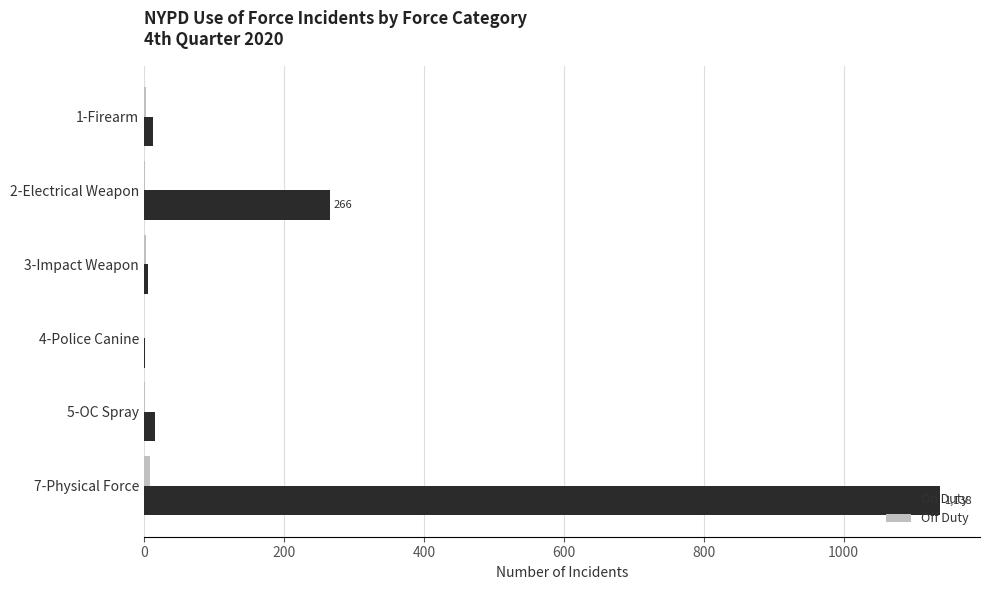

The value of On Duty at 2-Electrical Weapon is 266. True or false?

True